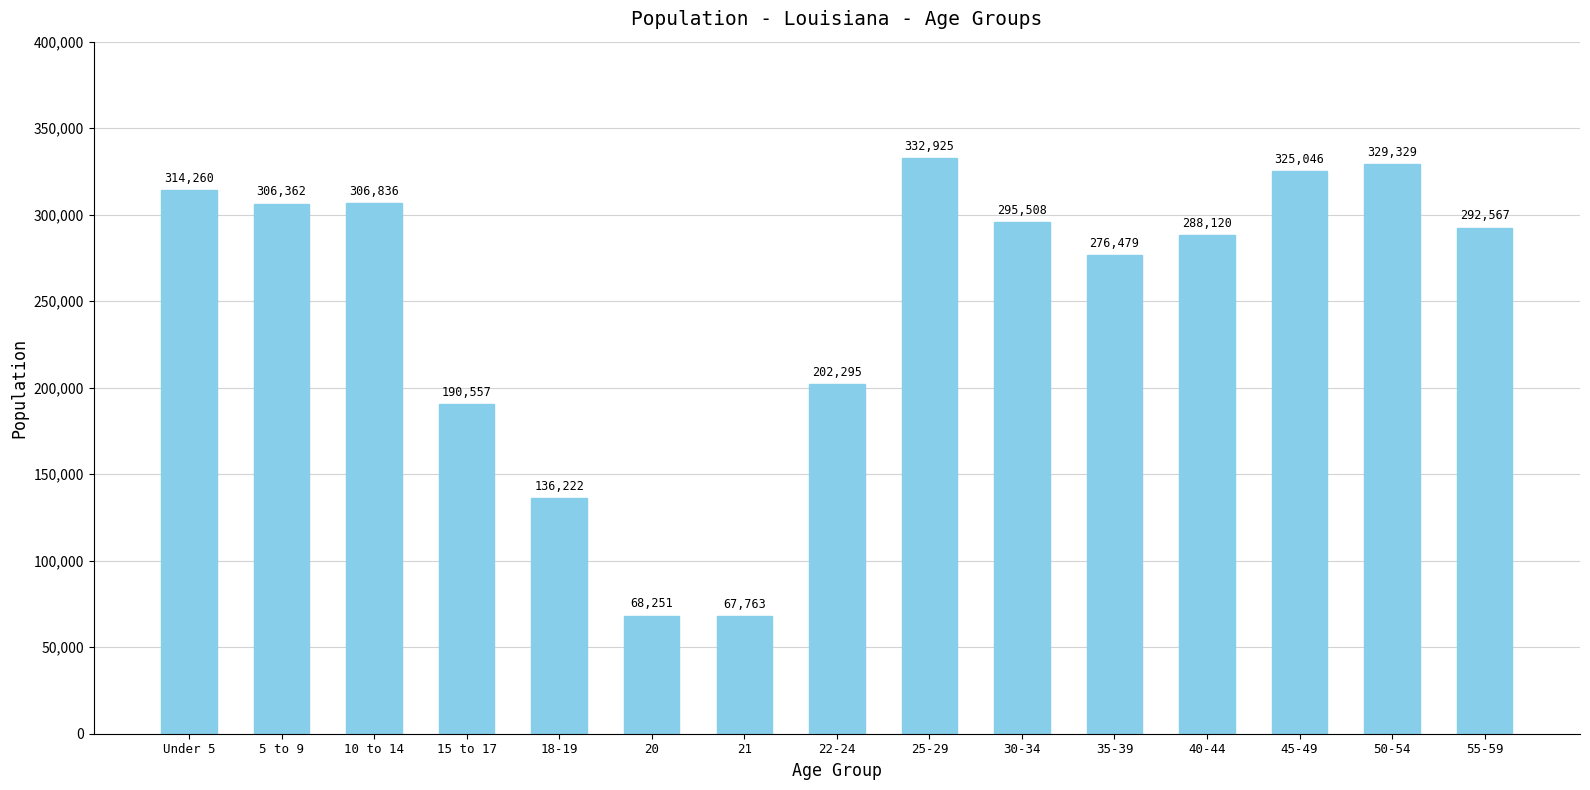

List the labels in order of value, largest first.

25-29, 50-54, 45-49, Under 5, 10 to 14, 5 to 9, 30-34, 55-59, 40-44, 35-39, 22-24, 15 to 17, 18-19, 20, 21